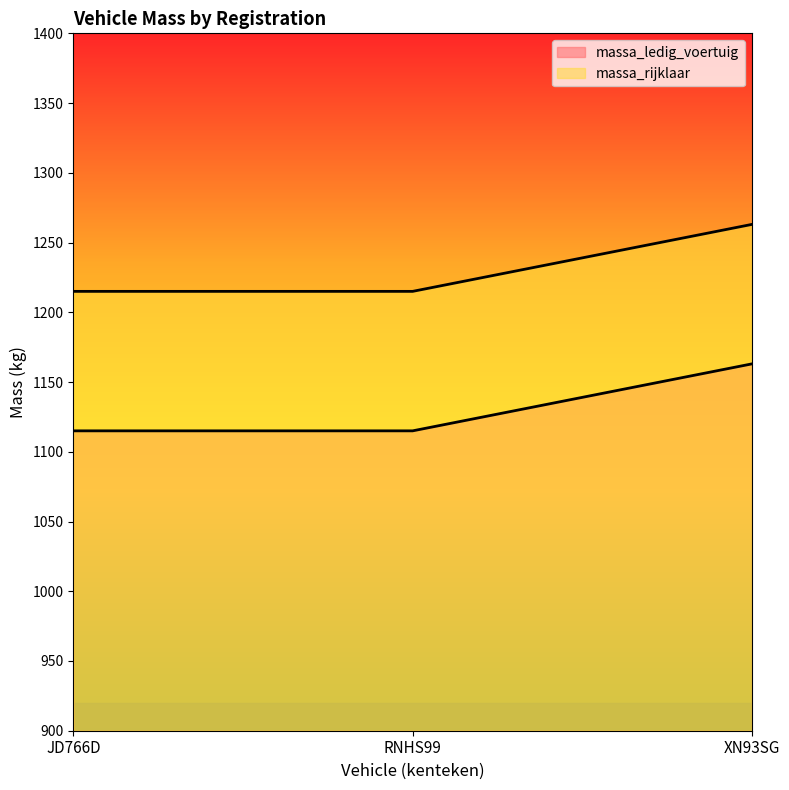

What is the difference between the massa_ledig_voertuig values at RNHS99 and XN93SG?

48